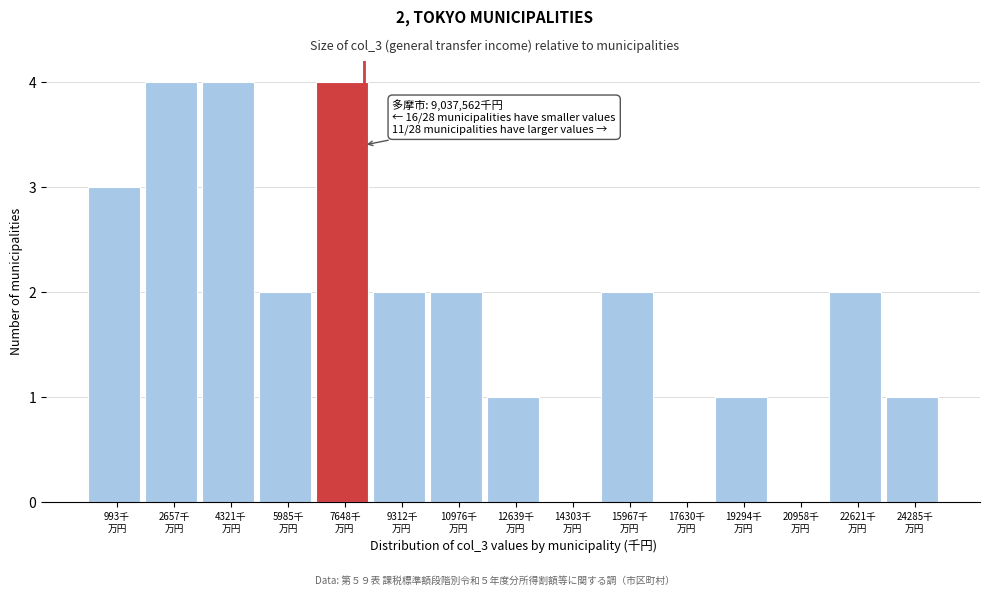

What is the sum of all values?

28